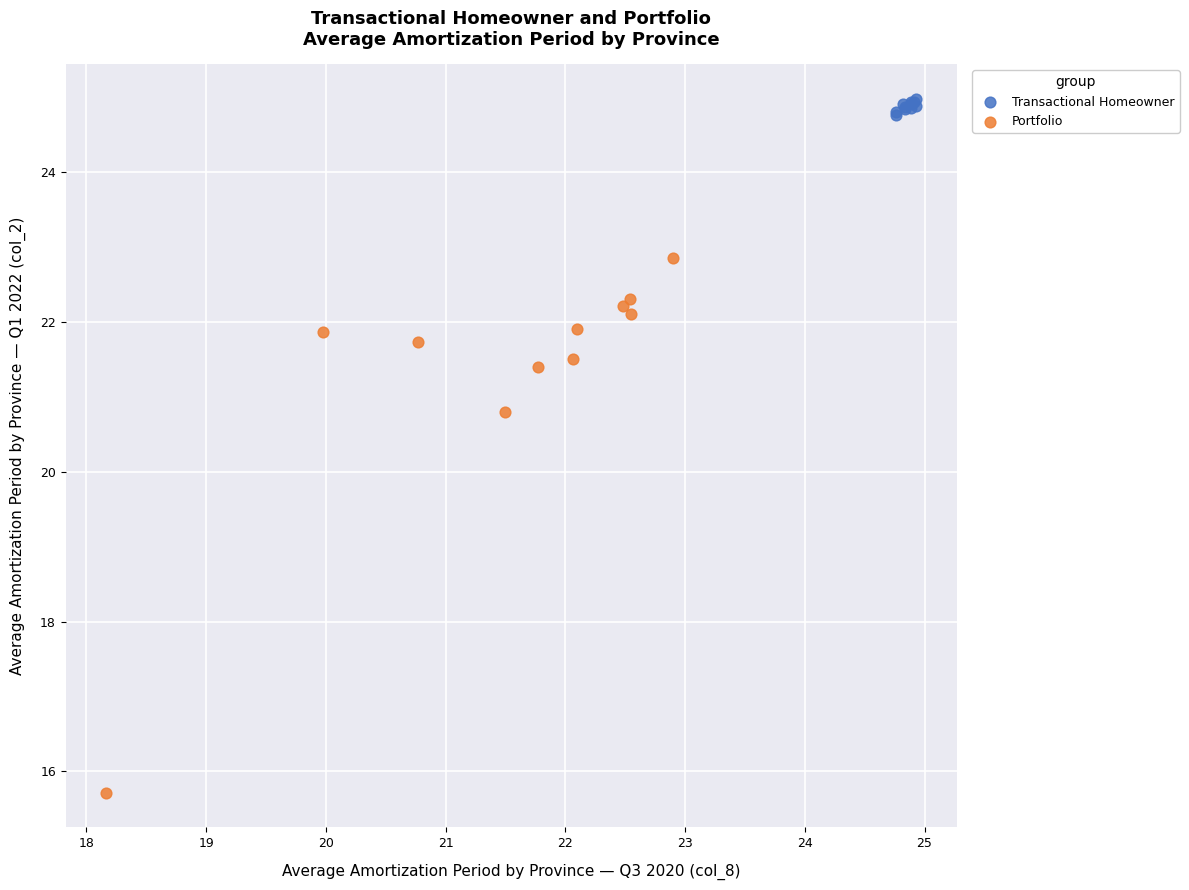

Which series has the largest Y range (max minus min)?

Portfolio